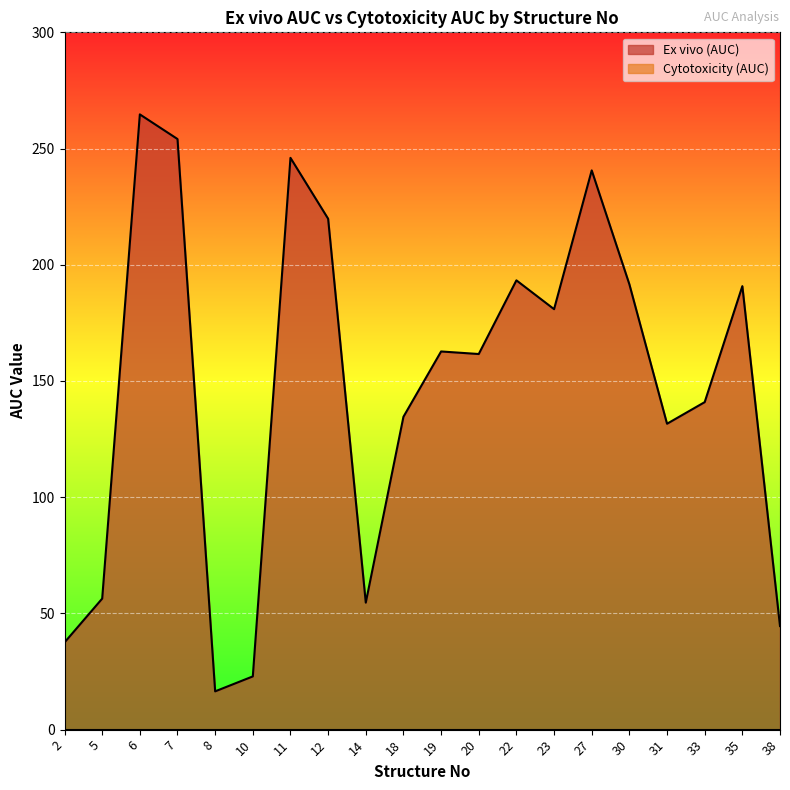

Reading left to right, what are all the values shown in this chart?

2=37.5	5=56.4	6=264.7	7=254.1	8=16.5	10=22.9	11=246.0	12=219.8	14=54.6	18=134.6	19=162.7	20=161.6	22=193.3	23=180.9	27=240.6	30=191.6	31=131.6	33=140.9	35=190.8	38=44.6